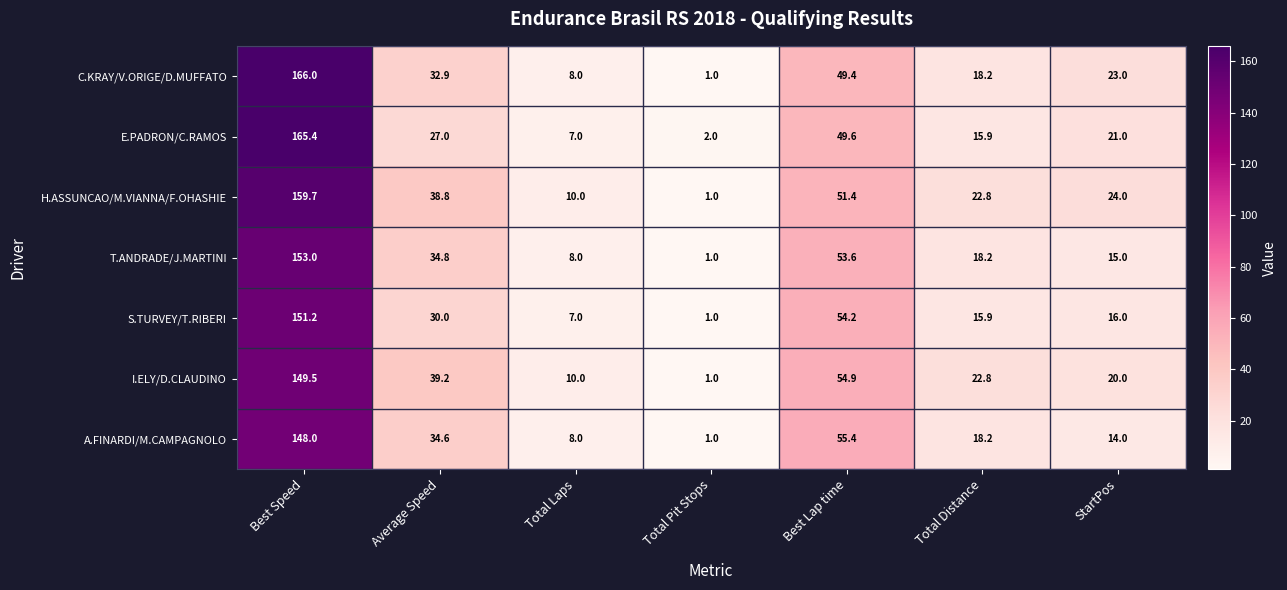

At which label does H.ASSUNCAO/M.VIANNA/F.OHASHIE first exceed 24?

Best Speed